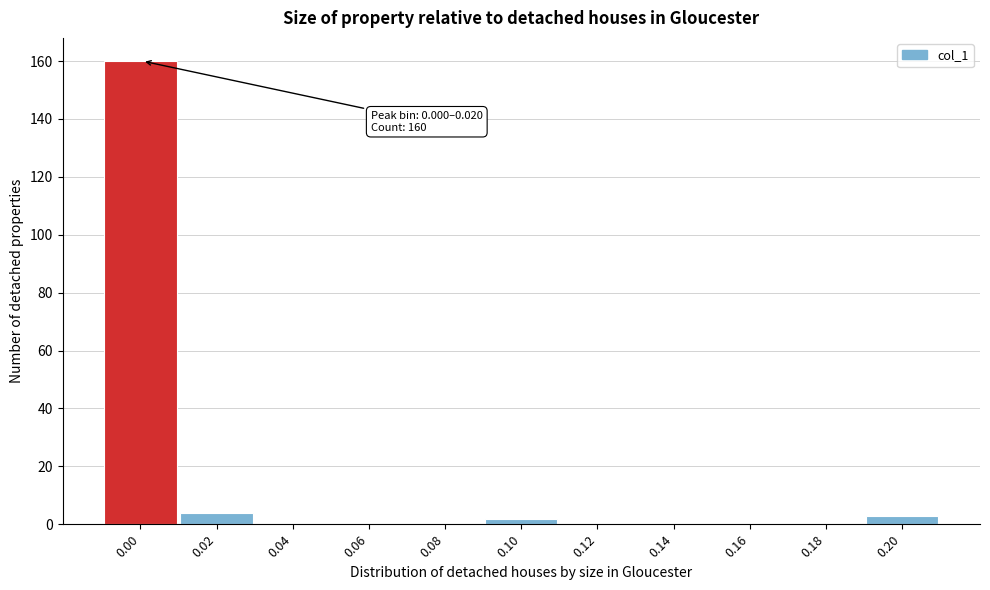

Reading left to right, transcribe all the data shown in this chart.

0.00=160	0.02=4	0.04=0	0.06=0	0.08=0	0.10=2	0.12=0	0.14=0	0.16=0	0.18=0	0.20=3